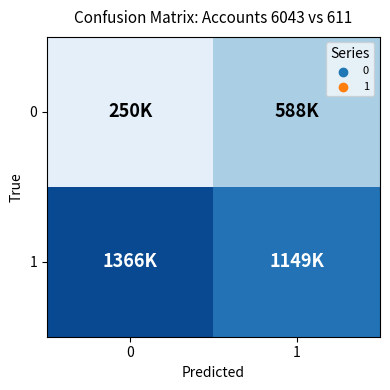

Rank the series by their average value, from lowest to highest.

0, 1